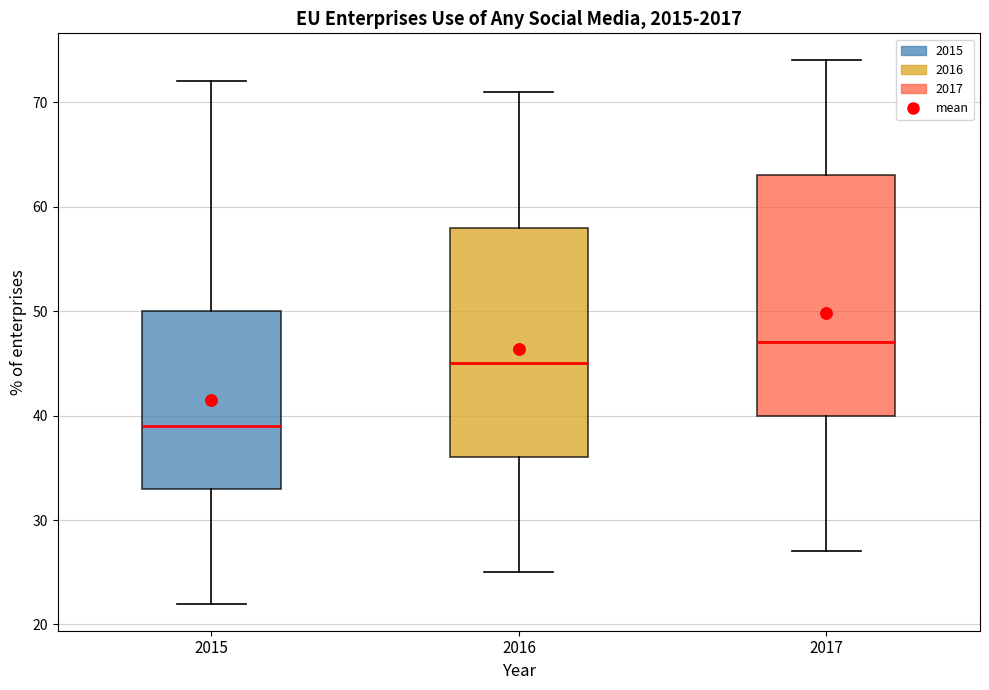

Reading left to right, transcribe this box plot: for each box, give where its median line is, the range the box spans, and where its two whiskers end, as read against the y-axis. The values are not printed on the chart, so give them approximately, as read against the axis.

2015: median 39, box 33 to 50, whiskers 22 to 72
2016: median 45, box 36 to 58, whiskers 25 to 71
2017: median 47, box 40 to 63, whiskers 27 to 74